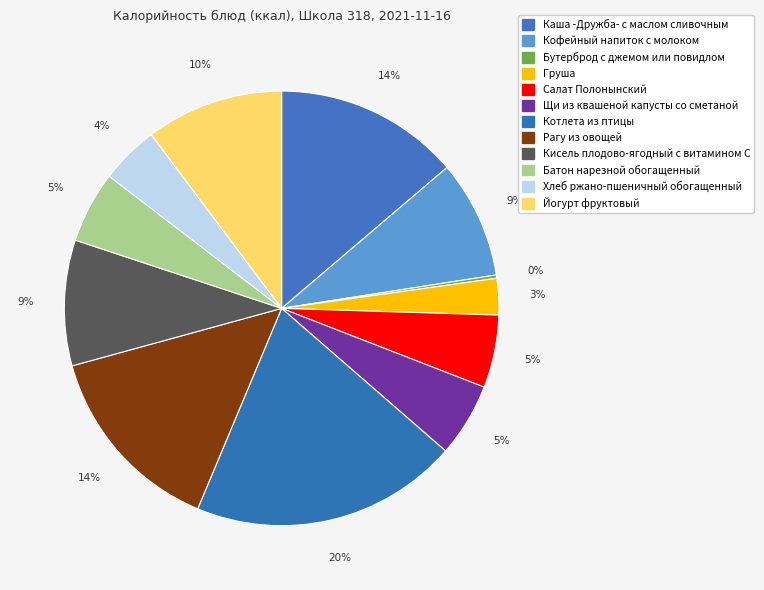

Count the number of slices in the pie.

12